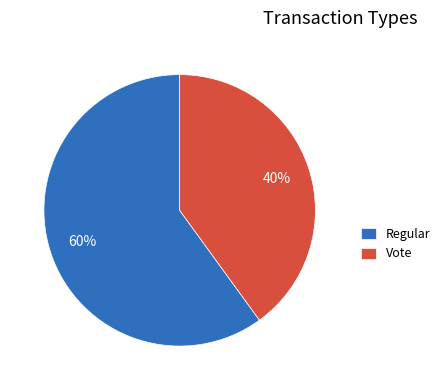

Which has a higher value, Vote or Regular?

Regular